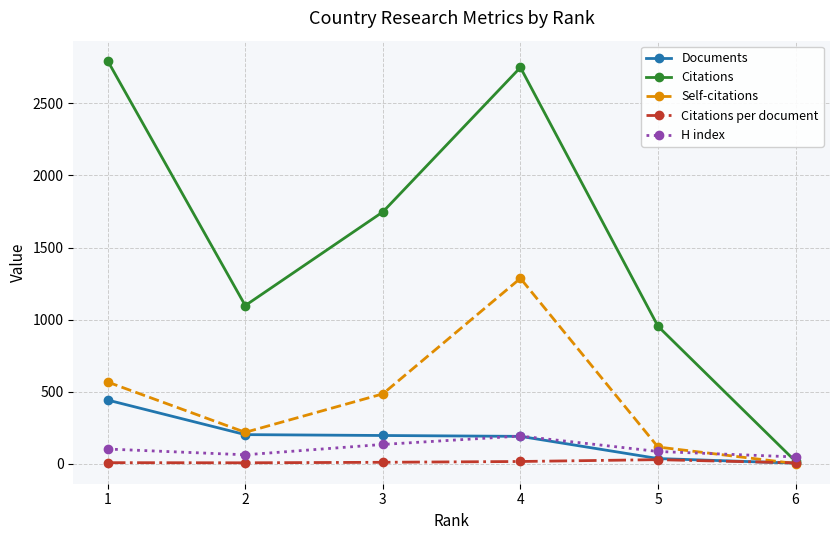

Which series has the largest total across all categories?

Citations